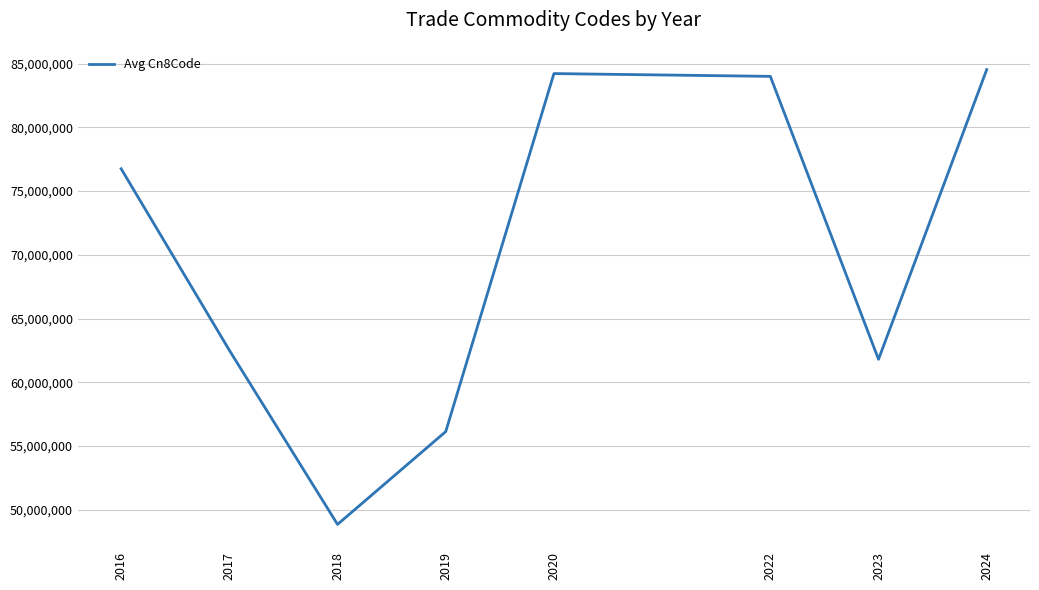

What is the ratio of the value at 2023 to the value at 2024?

0.7